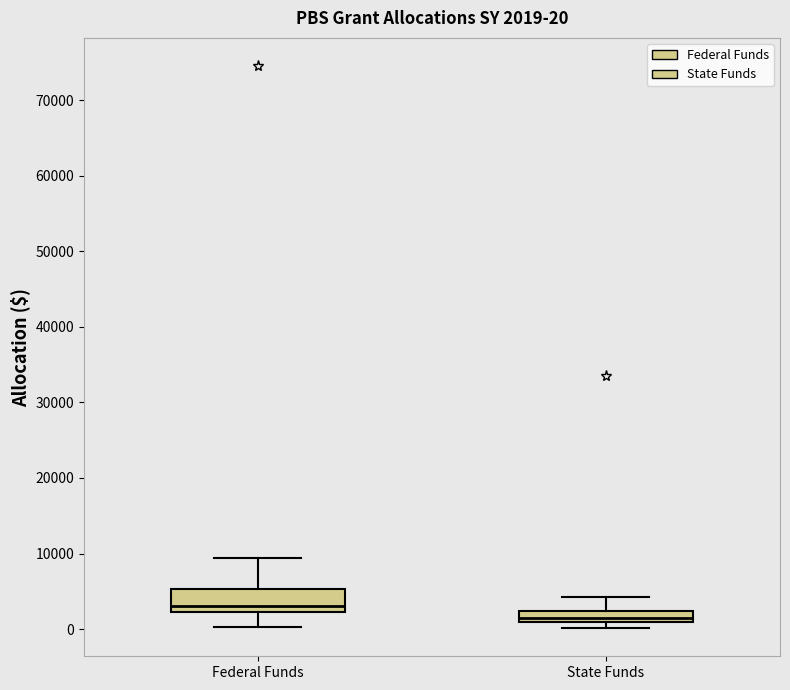

Which box's median line is the lowest?

State Funds